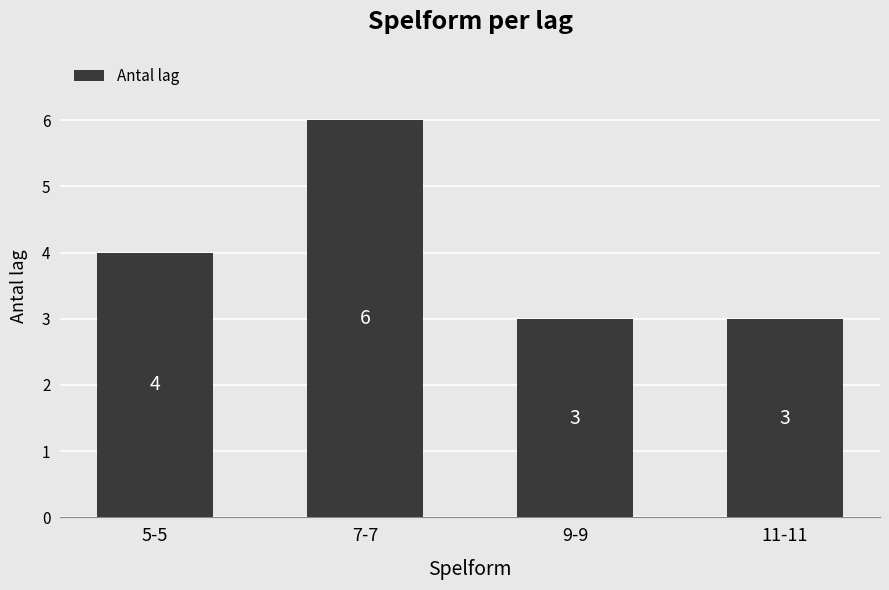

What is the smallest value displayed?

3